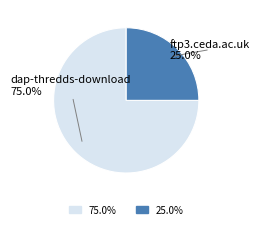

Does any single category account for the majority?

Yes